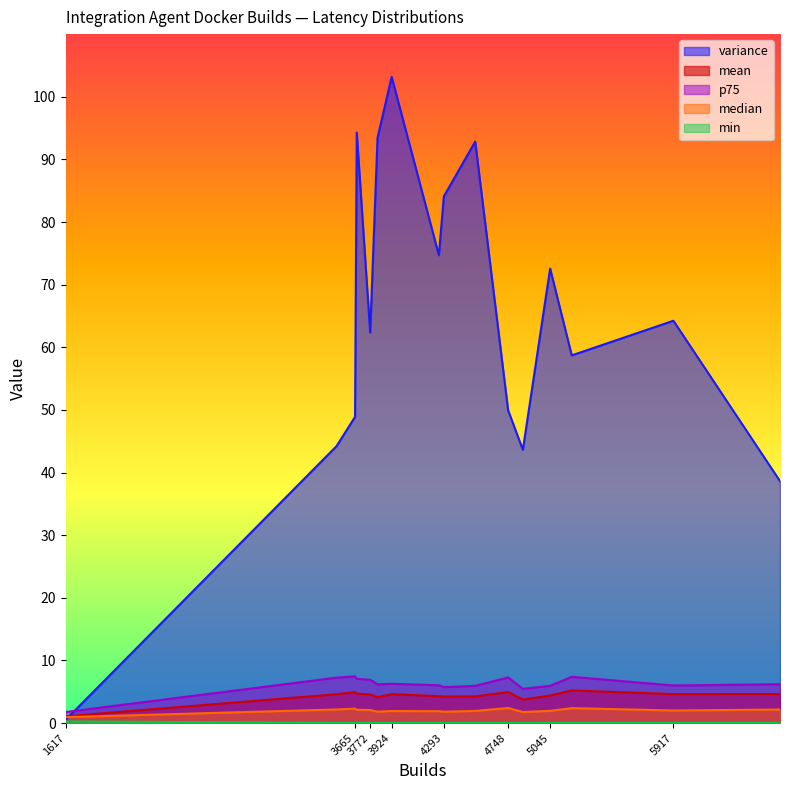

What are all the series names shown in the legend?

mean, median, p75, min, variance